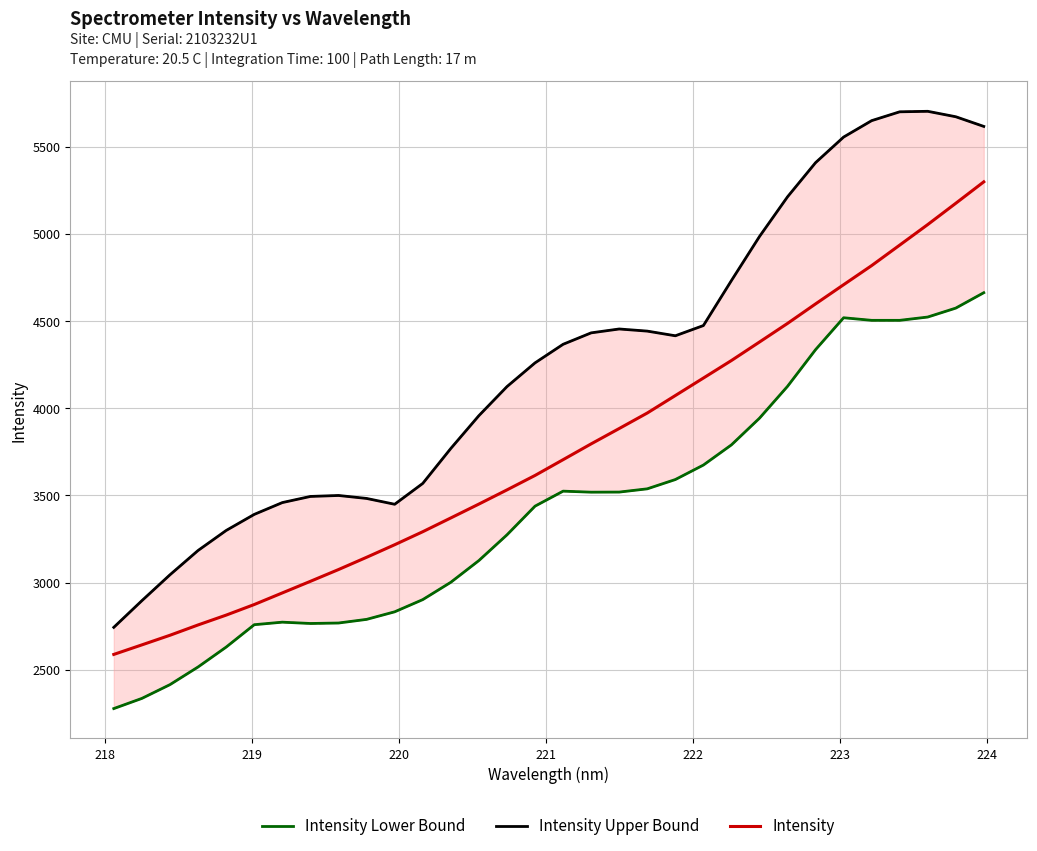

What is the smallest value displayed?

2277.3